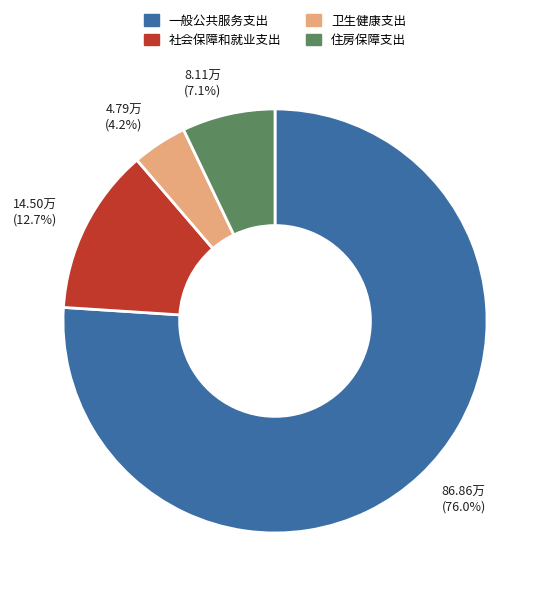

To the nearest percent, what is the average slice percentage?

25%